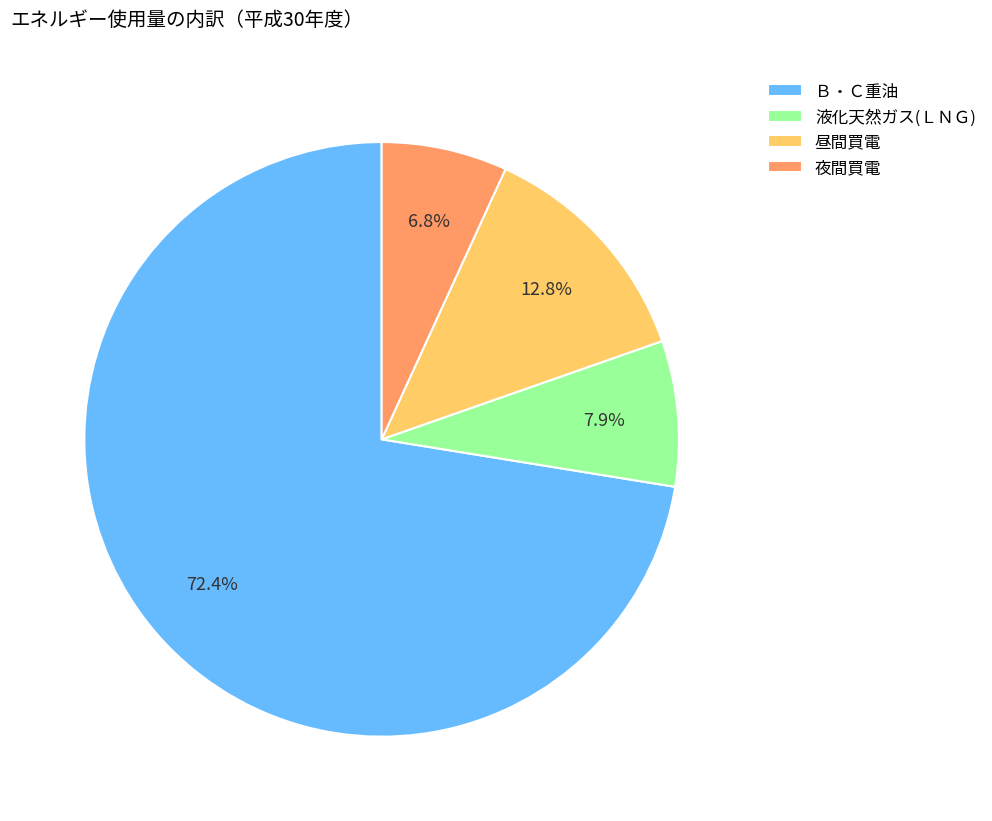

What percentage is the Ｂ・Ｃ重油 slice, to the nearest percent?

72%